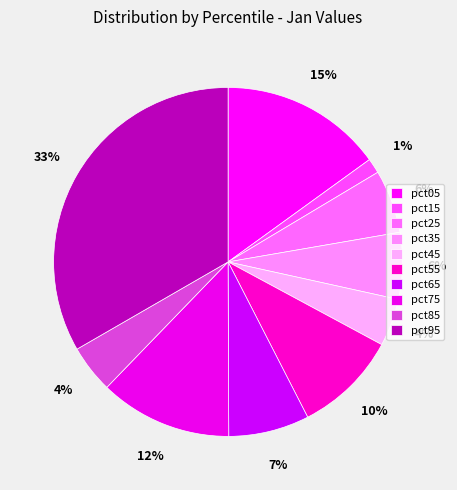

How many segments does this pie chart have?

10